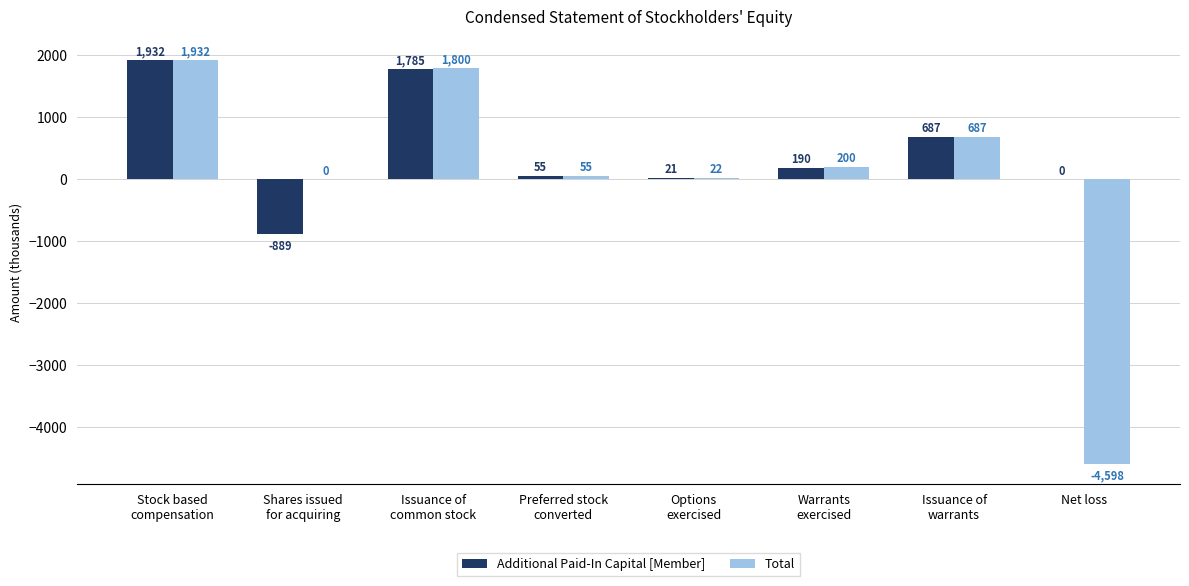

Which category has the highest value in the Additional Paid-In Capital [Member] series?

Stock based
compensation